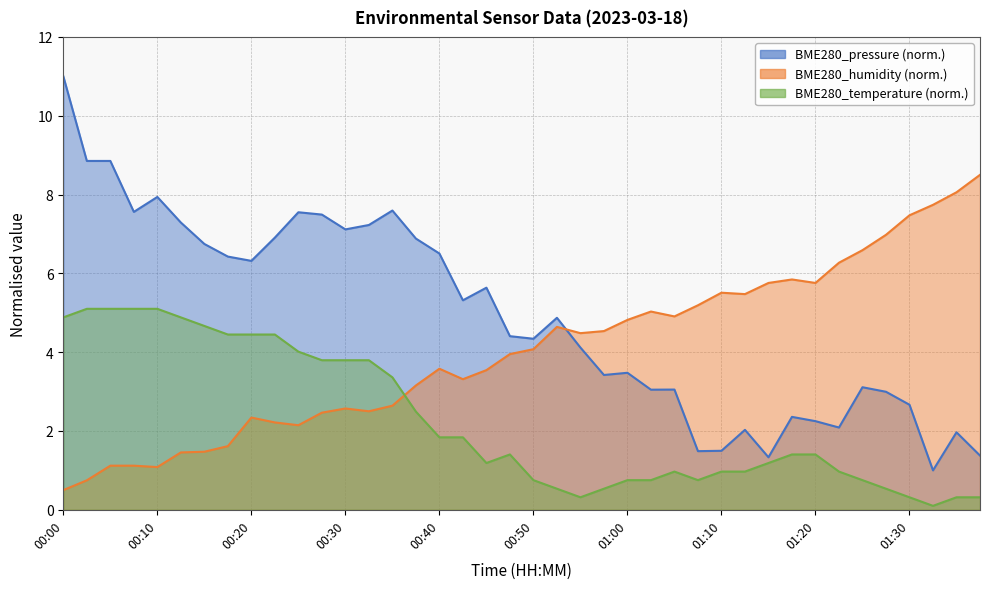

What is the smallest value displayed?

0.1